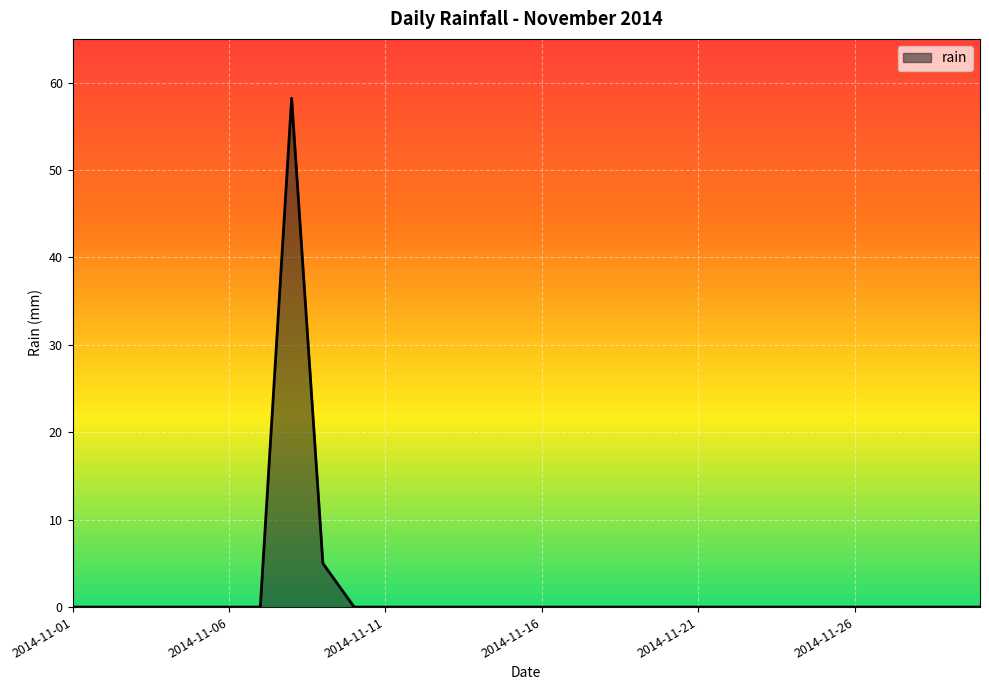

Reading right to left, what are all the values shown in this chart?

0.0	0.0	0.0	0.0	0.0	0.0	0.0	0.0	0.0	0.0	0.0	0.0	0.0	0.0	0.0	0.0	0.0	0.0	0.0	0.0	0.0	5.0	58.2	0.0	0.0	0.0	0.0	0.0	0.0	0.0